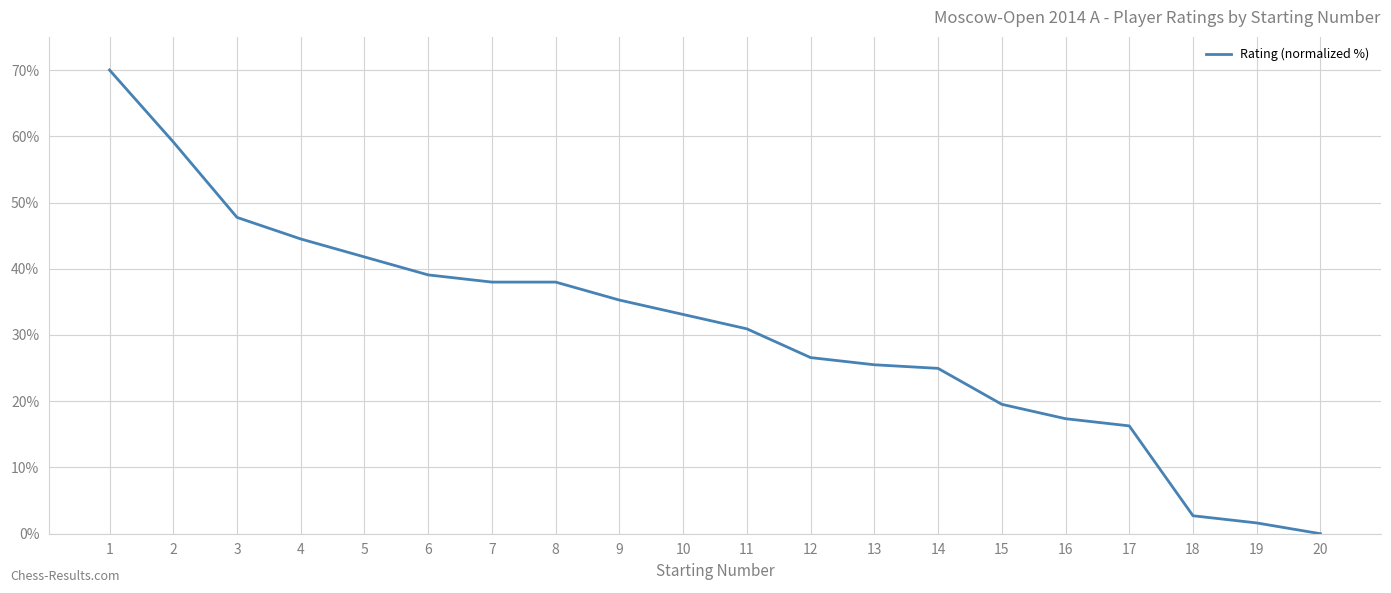

Is it true that the value at 13 is 25.5?

True